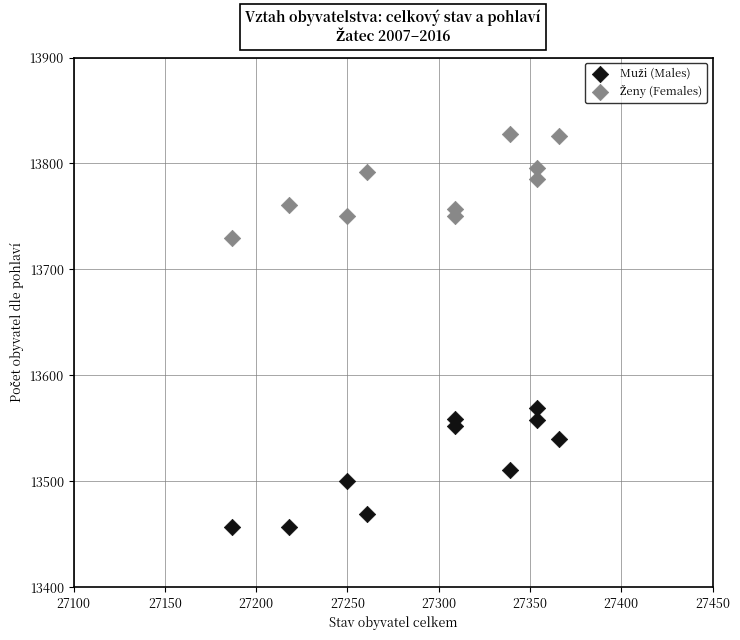

Across all data points, what is the range of Y values (max minus min)?

371